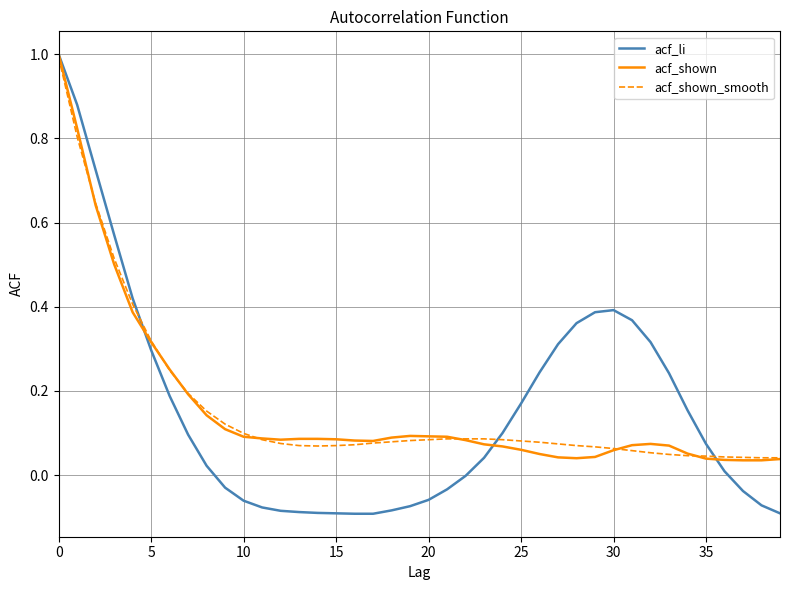

What is the maximum value for acf_shown_smooth?

1.0